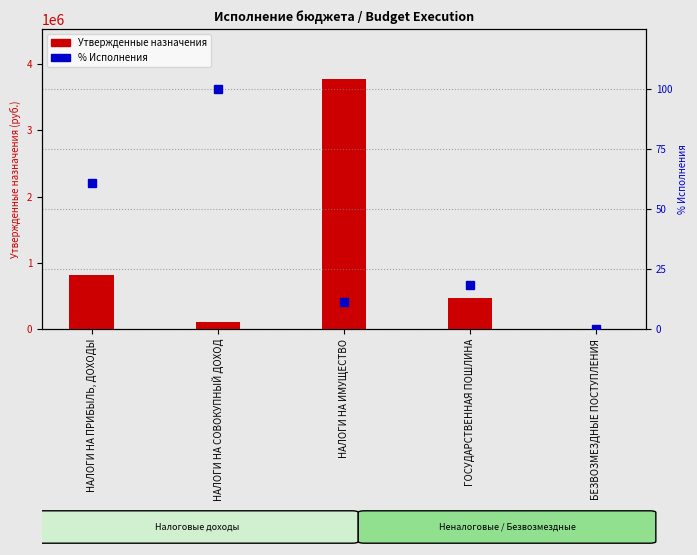

What is the difference between the second highest and second lowest values in the % Исполнения series?

49.8